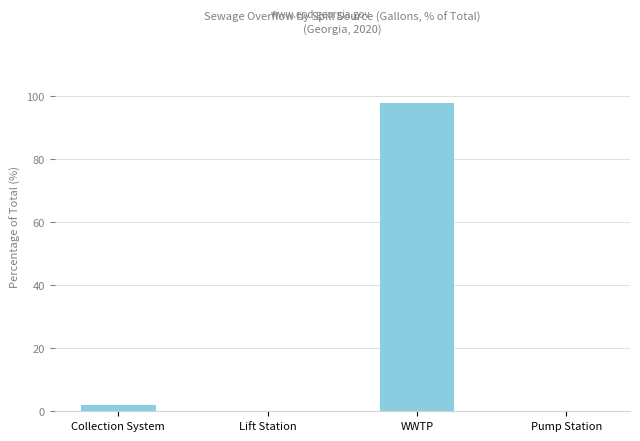

How many categories are shown in the chart?

4